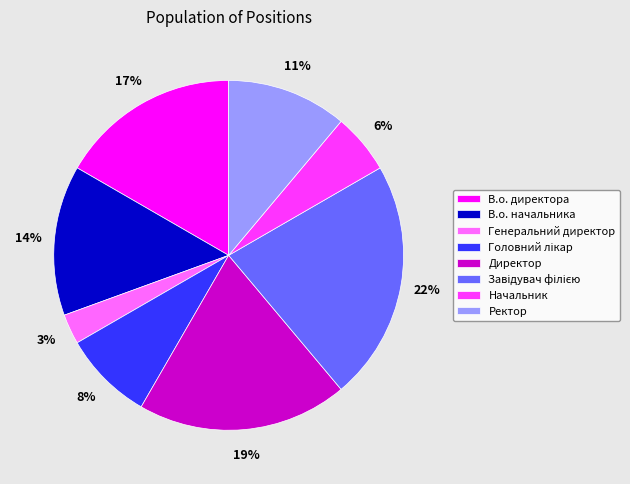

Is there a majority slice in this chart?

No